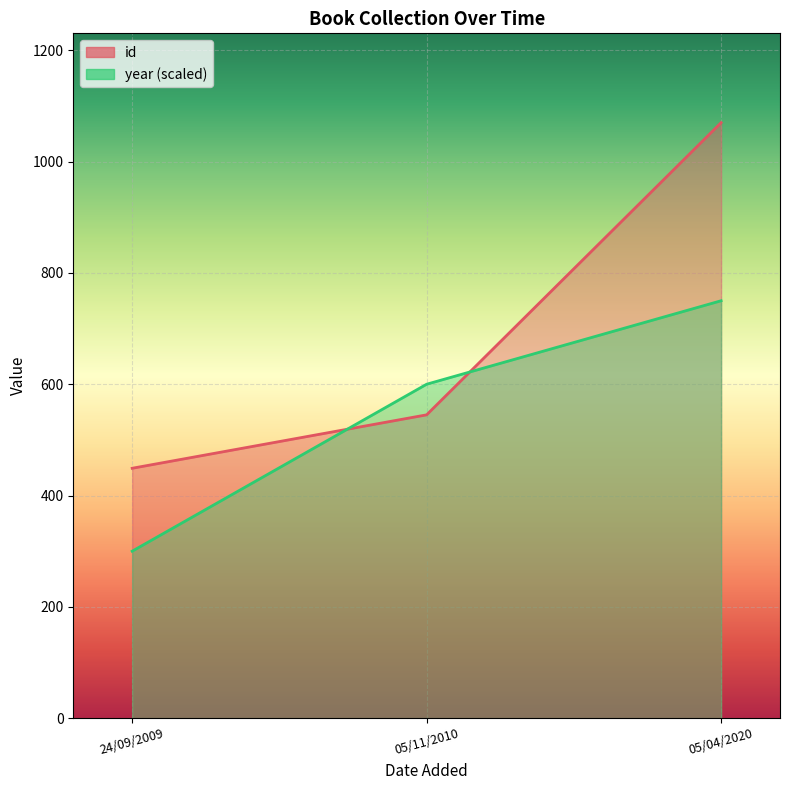

Reading left to right, extract all data points from this chart.

id: 24/09/2009=449	05/11/2010=545	05/04/2020=1070
year: 24/09/2009=300	05/11/2010=600	05/04/2020=750